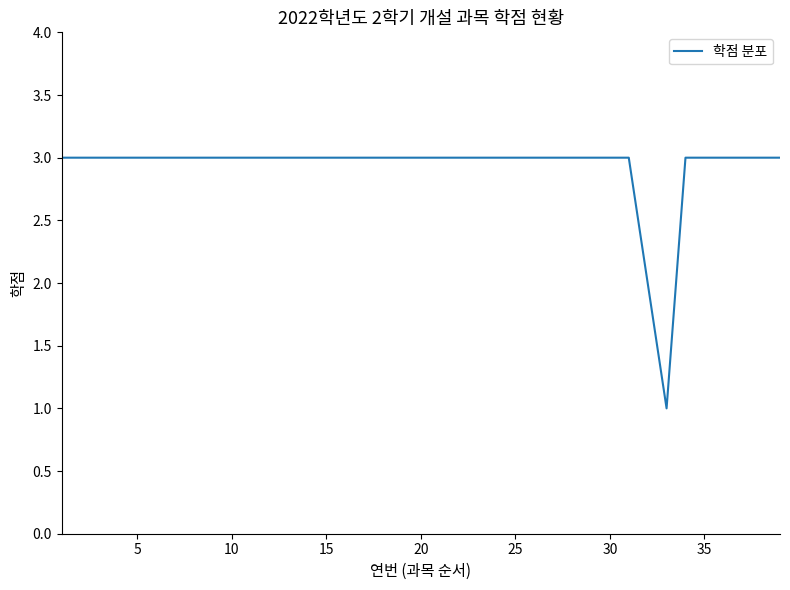

What is the maximum value shown in the chart?

3